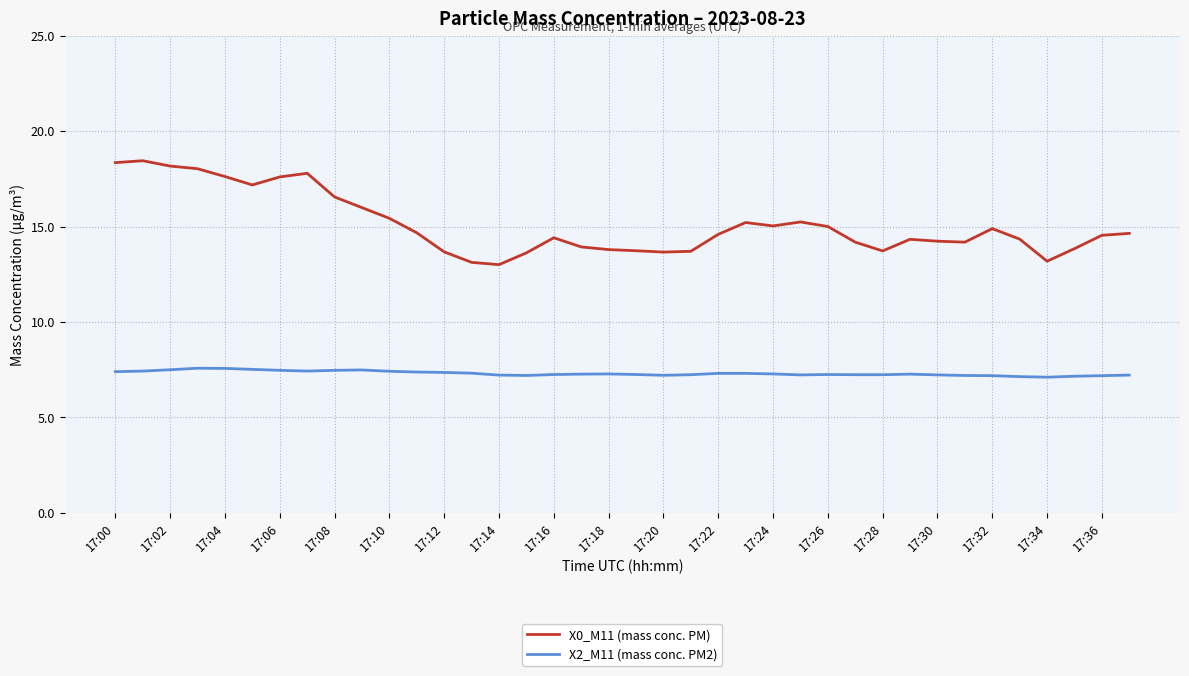

Rank the series by their average value, from lowest to highest.

X2_M11 (mass conc. PM2), X0_M11 (mass conc. PM)